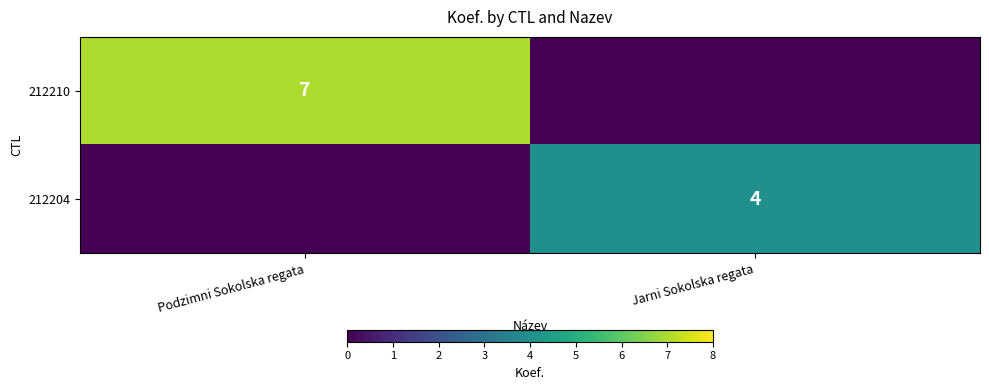

True or false: 212204 has a value of 5 at Jarni Sokolska regata.

False